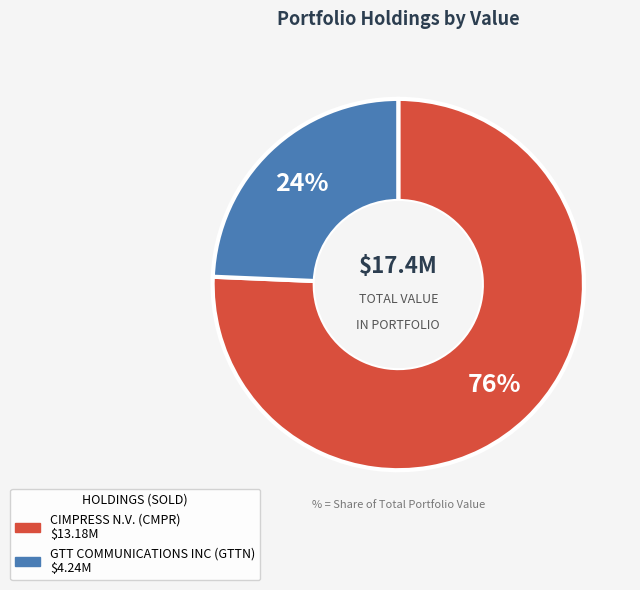

To the nearest percent, what portion does GTT COMMUNICATIONS INC represent?

24%